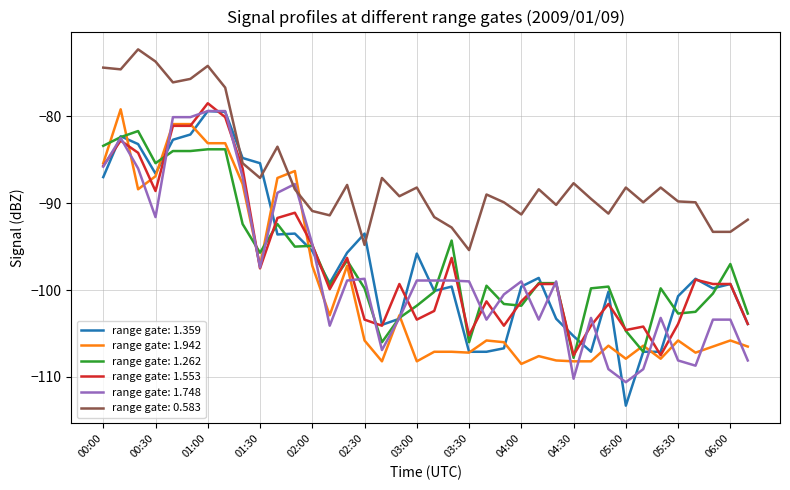

What is the highest value of the range gate: 1.553 series?

-78.5